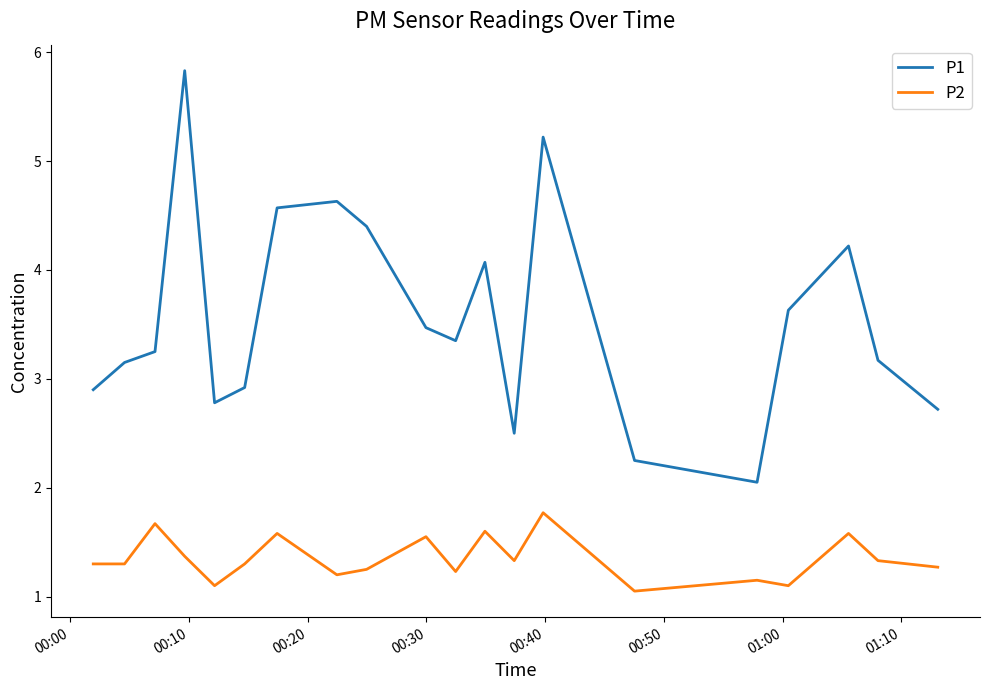

How many series are shown in this chart?

2